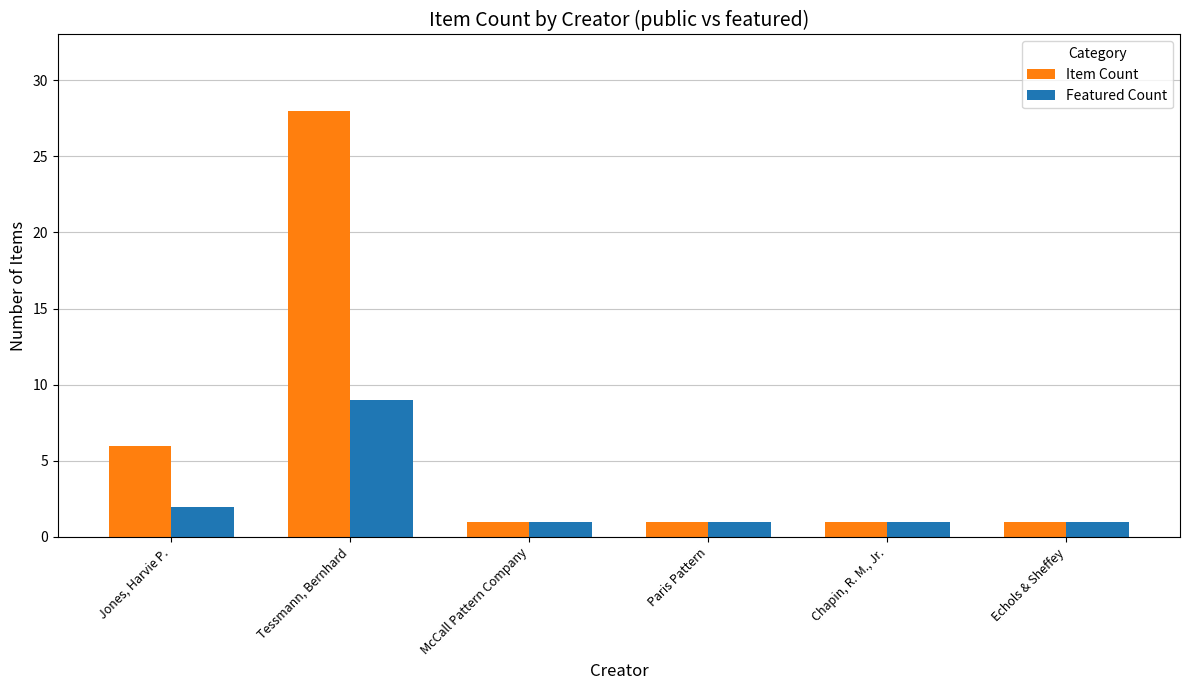

What is the label of the 2nd bar from the left?

Tessmann, Bernhard